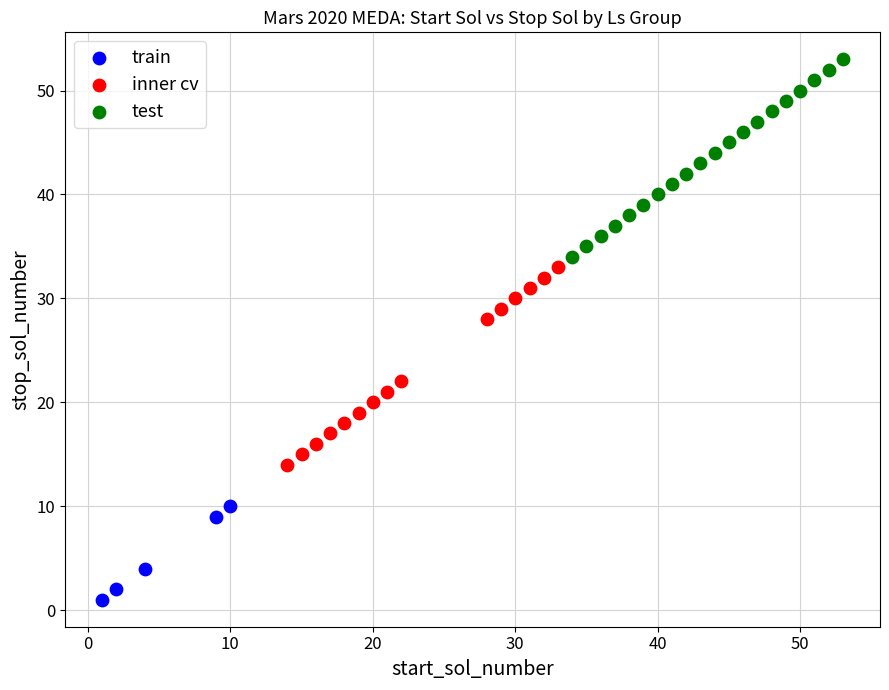

Which series reaches the minimum Y coordinate?

train